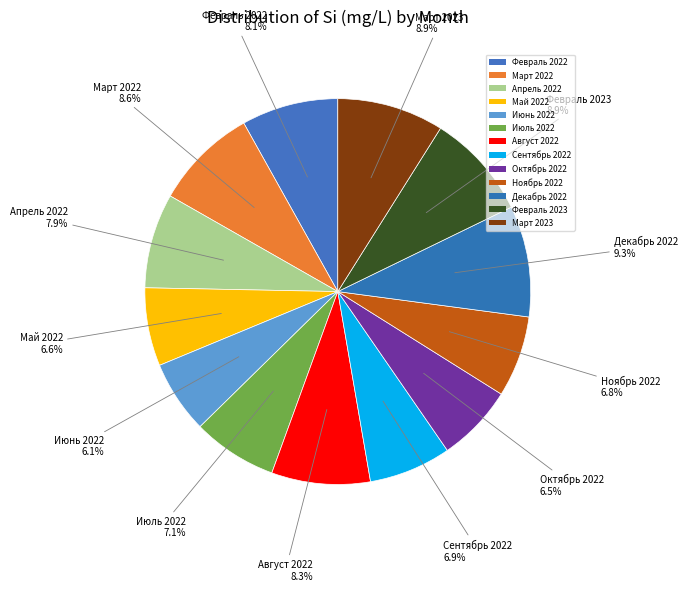

Combined, what portion of the pie is Март 2022 and Апрель 2022?

16.6%